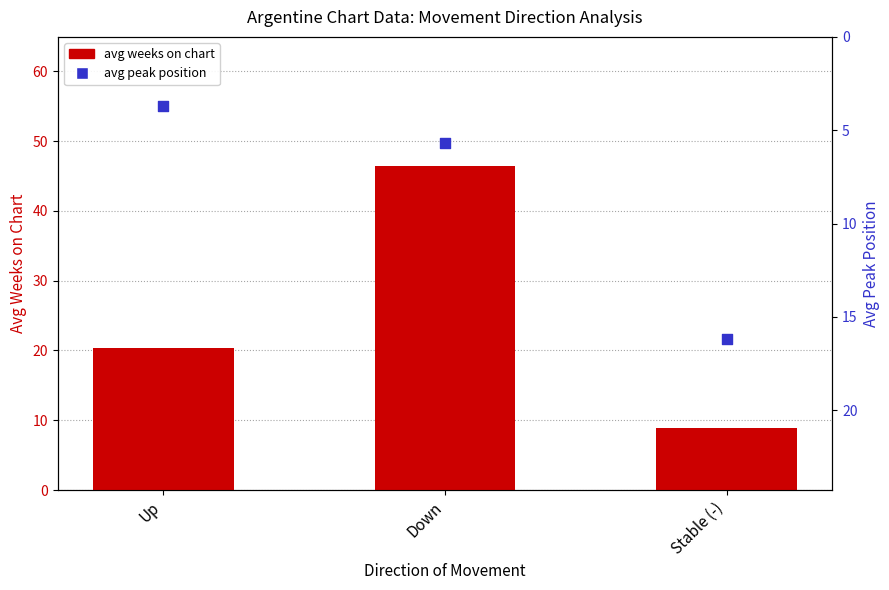

What are all the series names shown in the legend?

avg weeks on chart, avg peak position